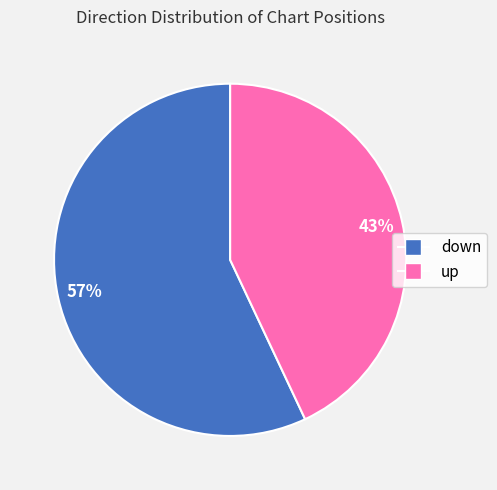

Count the number of slices in the pie.

2